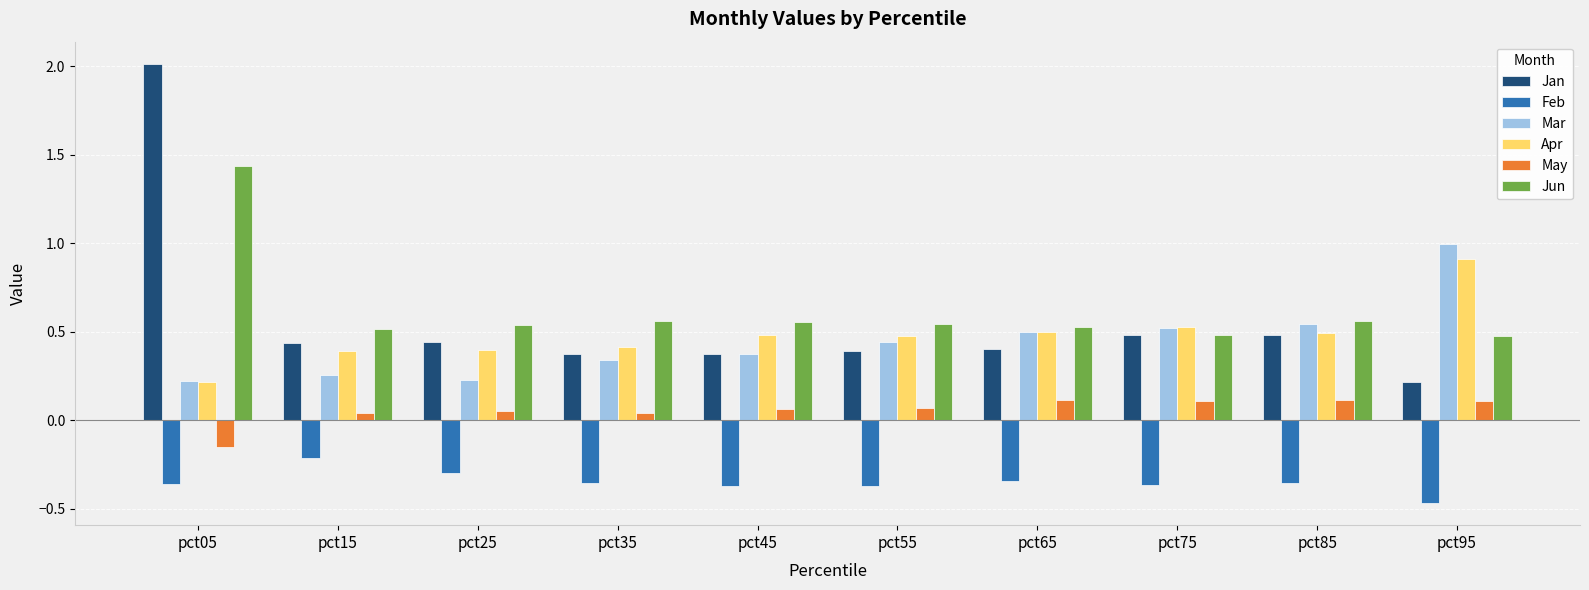

At which label does May first exceed 0?

pct15